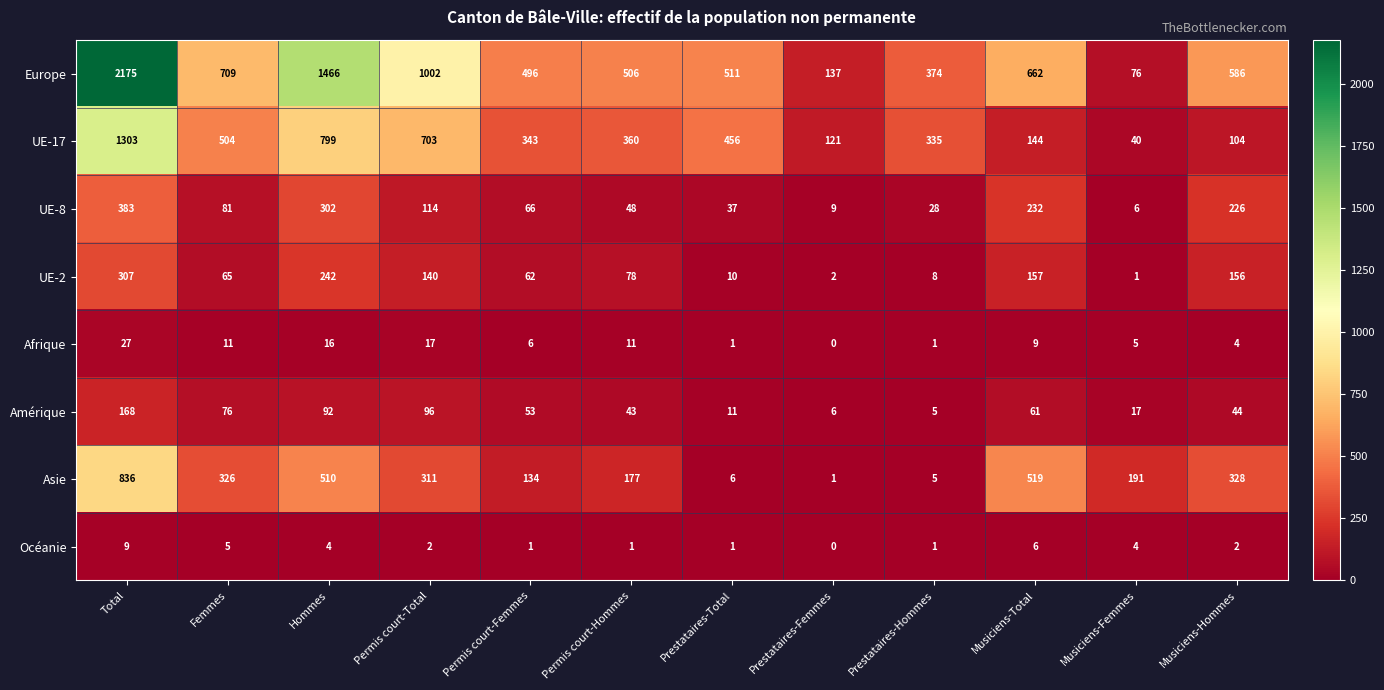

Count the number of data series in this chart.

8